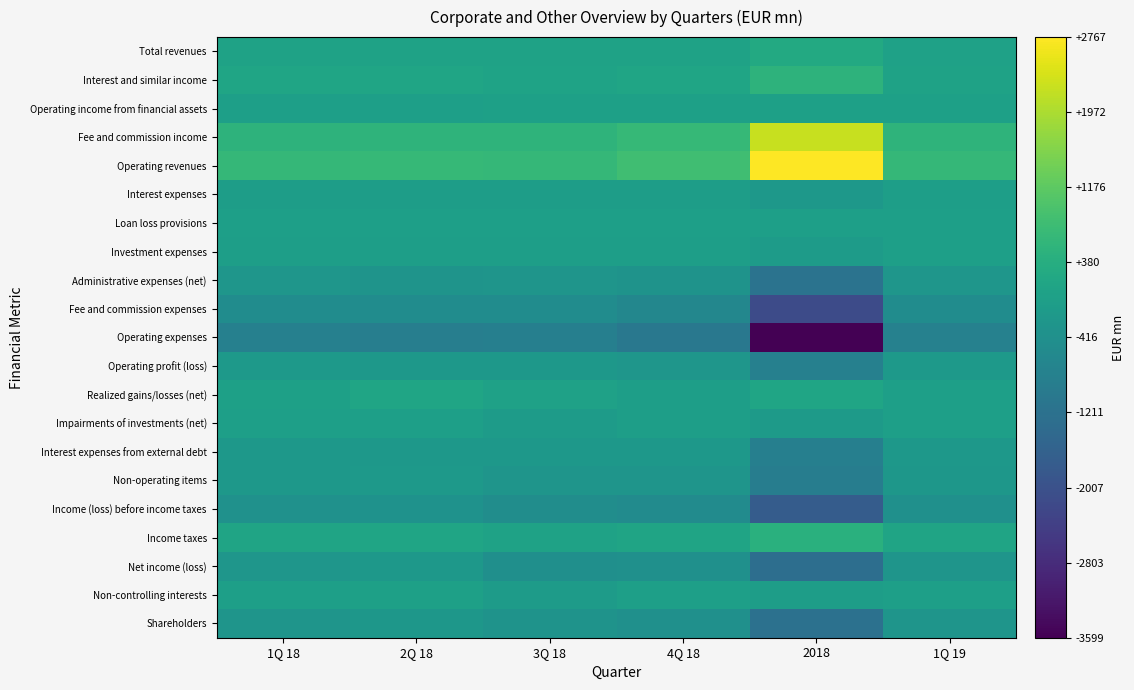

Which series has the largest range (max minus min)?

Operating expenses